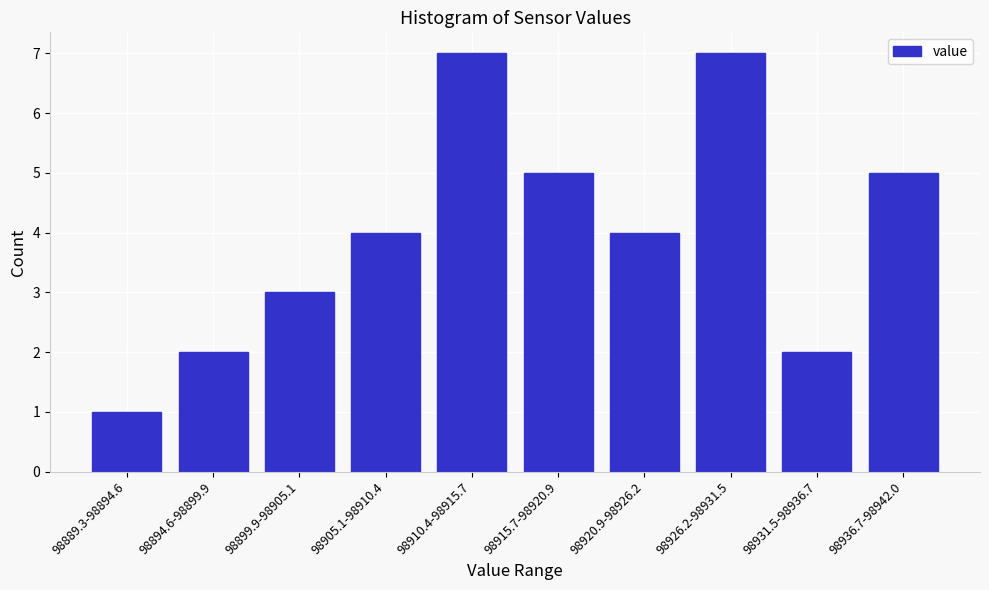

Reading left to right, transcribe all the data shown in this chart.

1	2	3	4	7	5	4	7	2	5